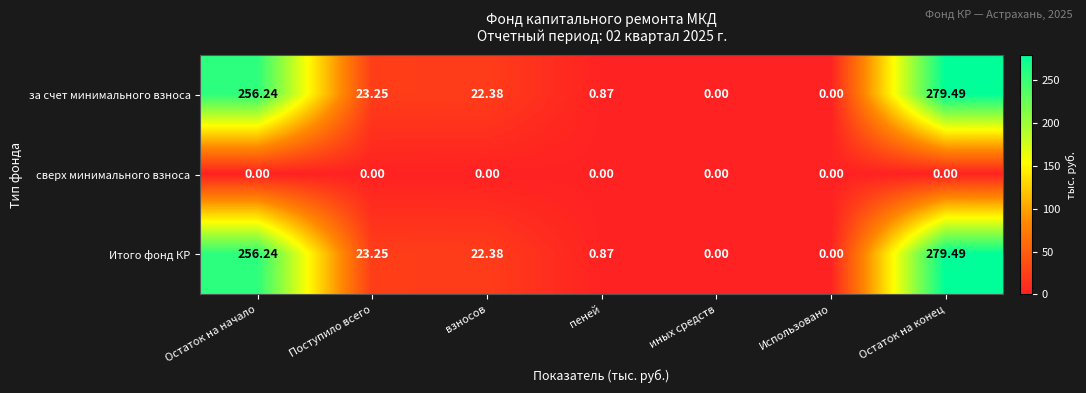

At which category does the chart reach its peak across all series?

Остаток на конец